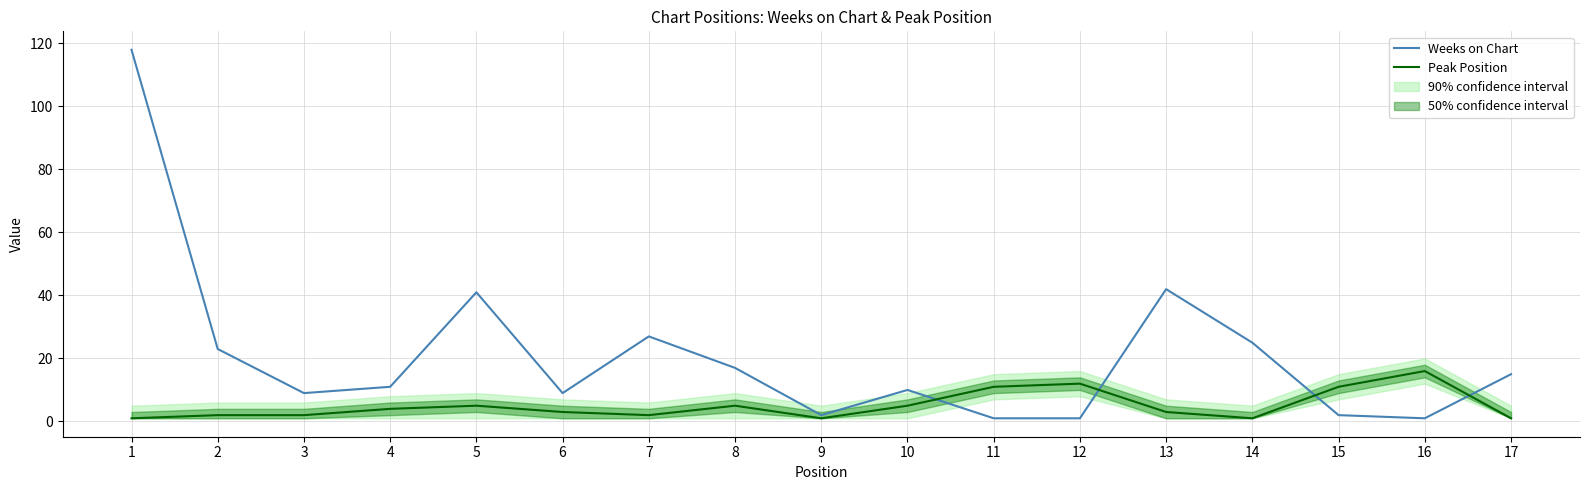

Count the number of data series in this chart.

2